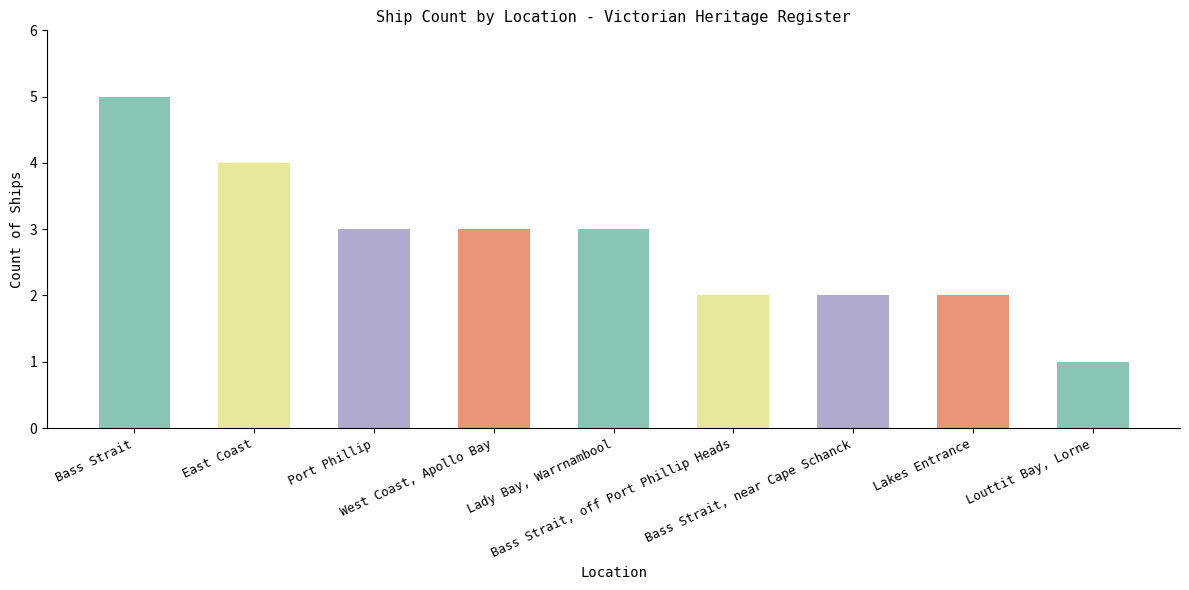

What is the value of the 1st bar from the left?

5